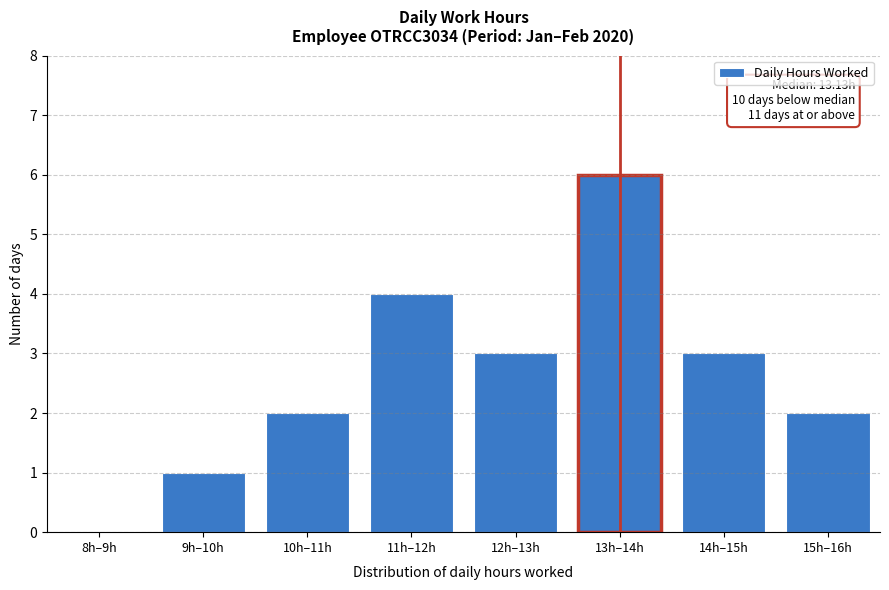

Reading left to right, list all the values displayed in this chart.

8h–9h=0	9h–10h=1	10h–11h=2	11h–12h=4	12h–13h=3	13h–14h=6	14h–15h=3	15h–16h=2